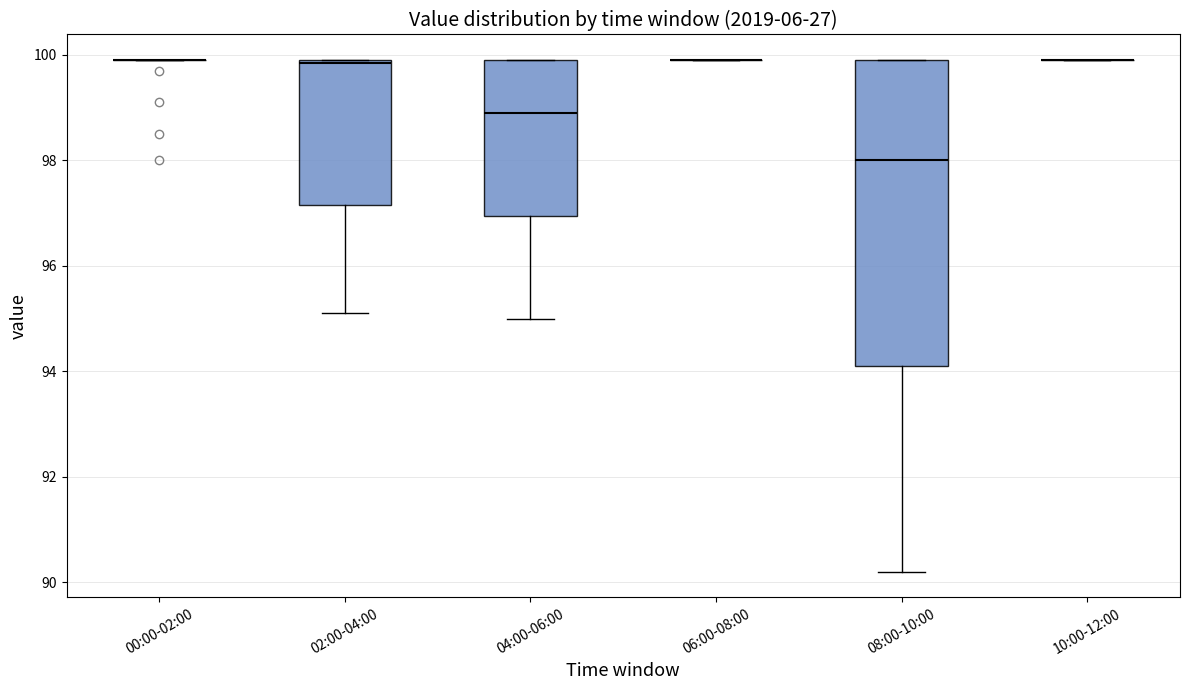

Where is the lower edge of the box for 04:00-06:00 on the y-axis? The values are not printed on the chart, so give them approximately, as read against the axis.

97.0